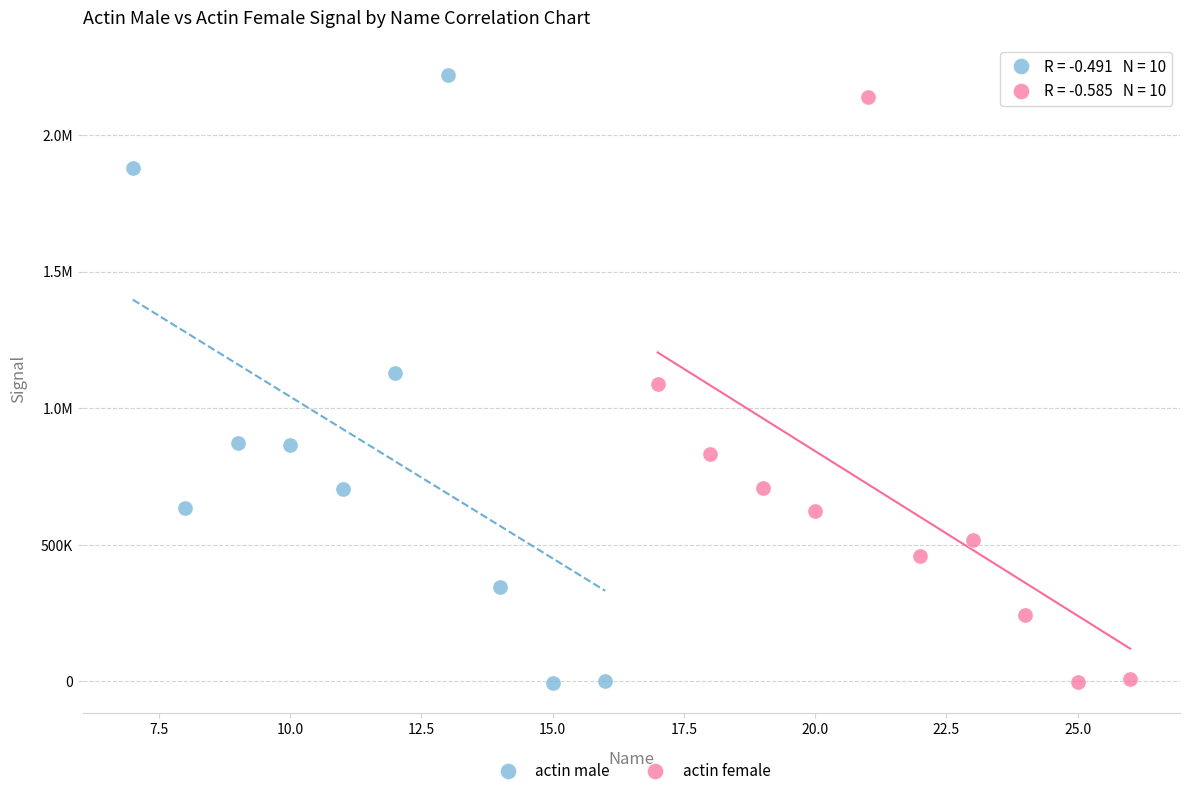

What are all the series names shown in the legend?

actin male, actin female